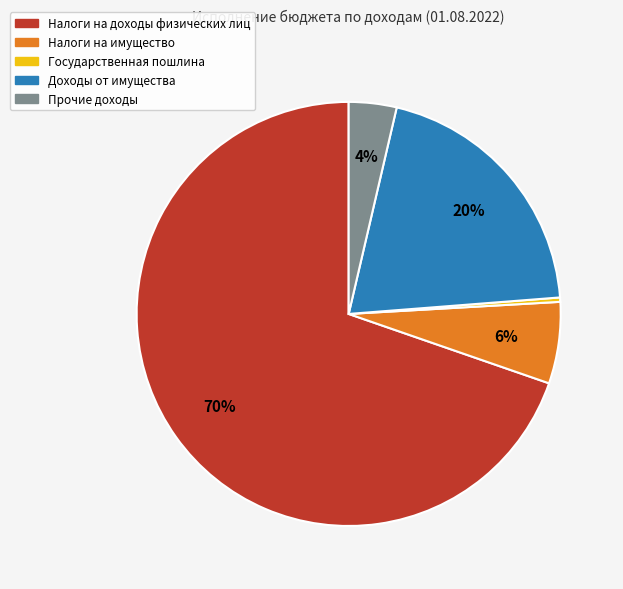

To the nearest percent, what is the difference between the Прочие доходы and Доходы от имущества slice percentages?

16%